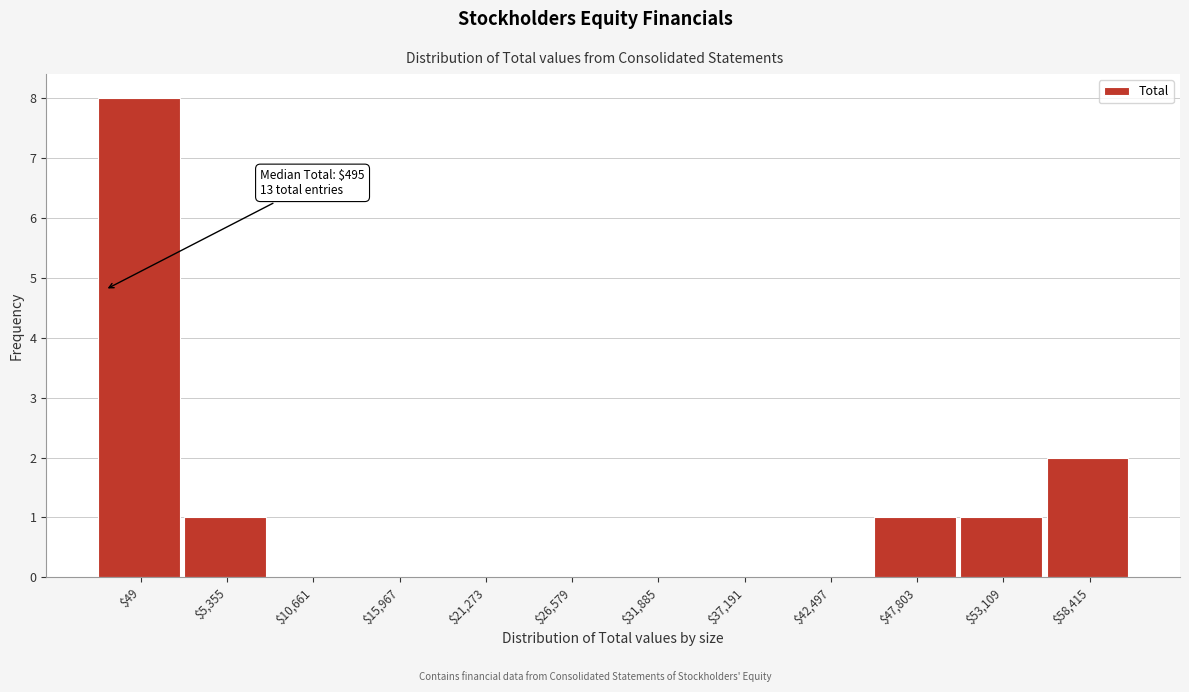

At which category does the chart reach its peak across all series?

$49